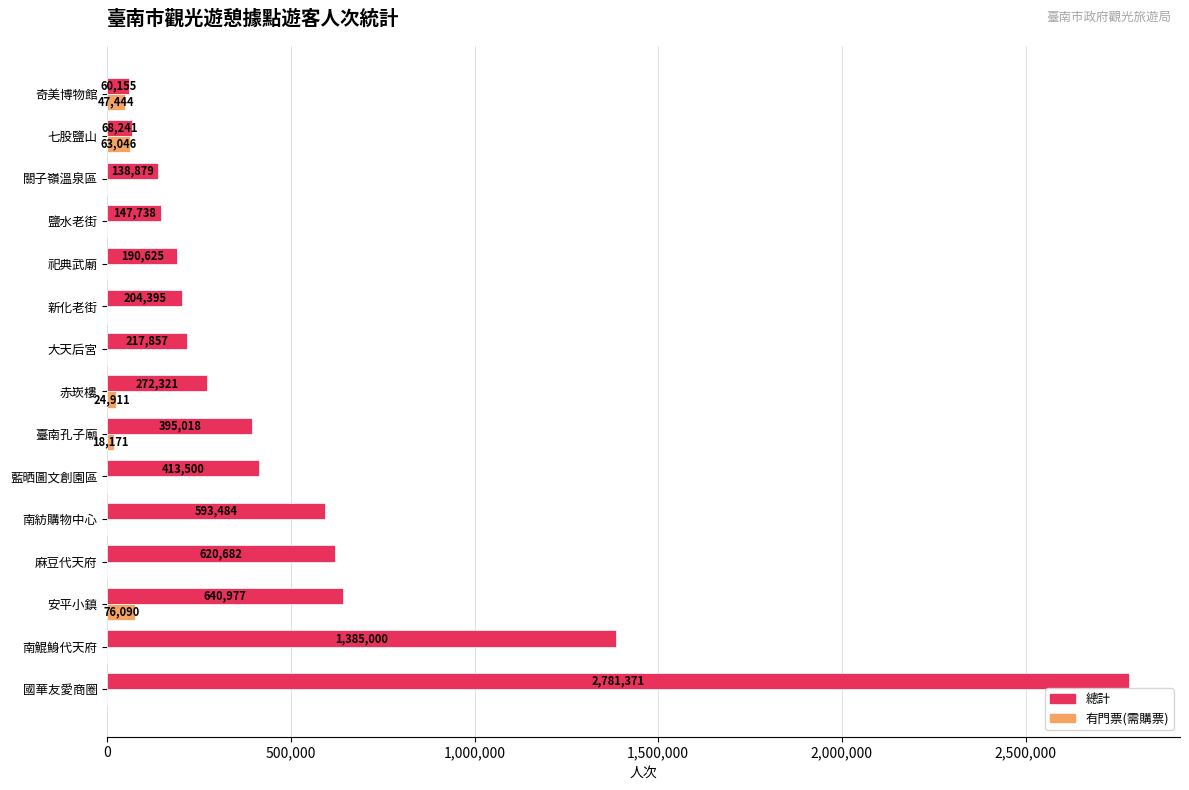

Between 麻豆代天府 and 臺南孔子廟, which series saw the biggest shift?

總計